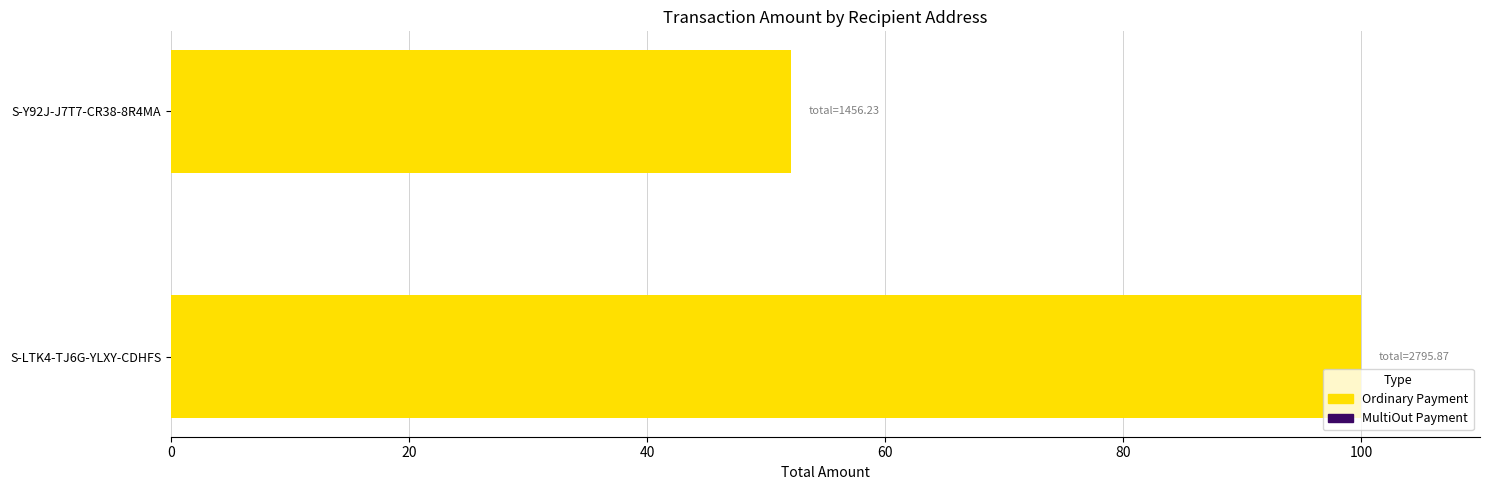

What is the sum of all Ordinary Payment values?

152.1